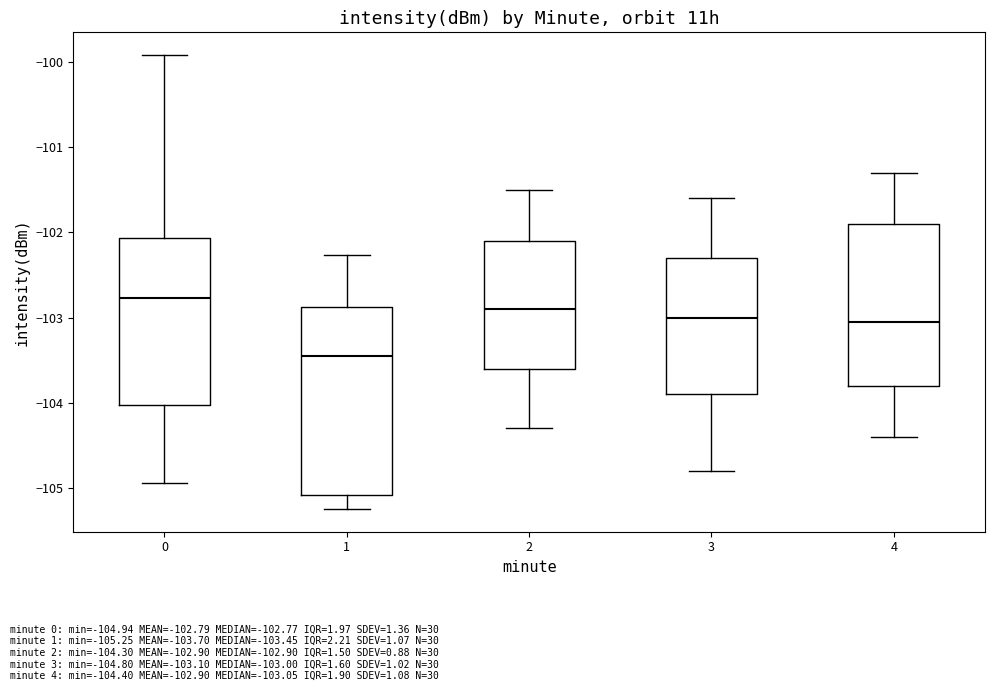

Reading left to right, transcribe this box plot: for each box, give where its median line is, the range the box spans, and where its two whiskers end, as read against the y-axis. The values are not printed on the chart, so give them approximately, as read against the axis.

0: median -102.8, box -104.0 to -102.1, whiskers -104.9 to -99.9
1: median -103.5, box -105.1 to -102.9, whiskers -105.2 to -102.3
2: median -102.9, box -103.6 to -102.1, whiskers -104.3 to -101.5
3: median -103.0, box -103.9 to -102.3, whiskers -104.8 to -101.6
4: median -103.0, box -103.8 to -101.9, whiskers -104.4 to -101.3